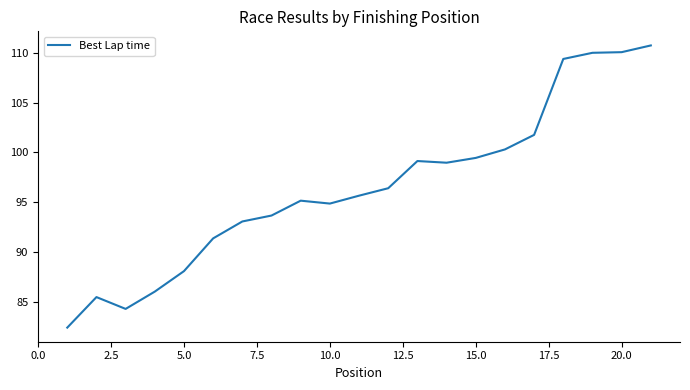

What is the difference between the maximum and minimum values?

28.3